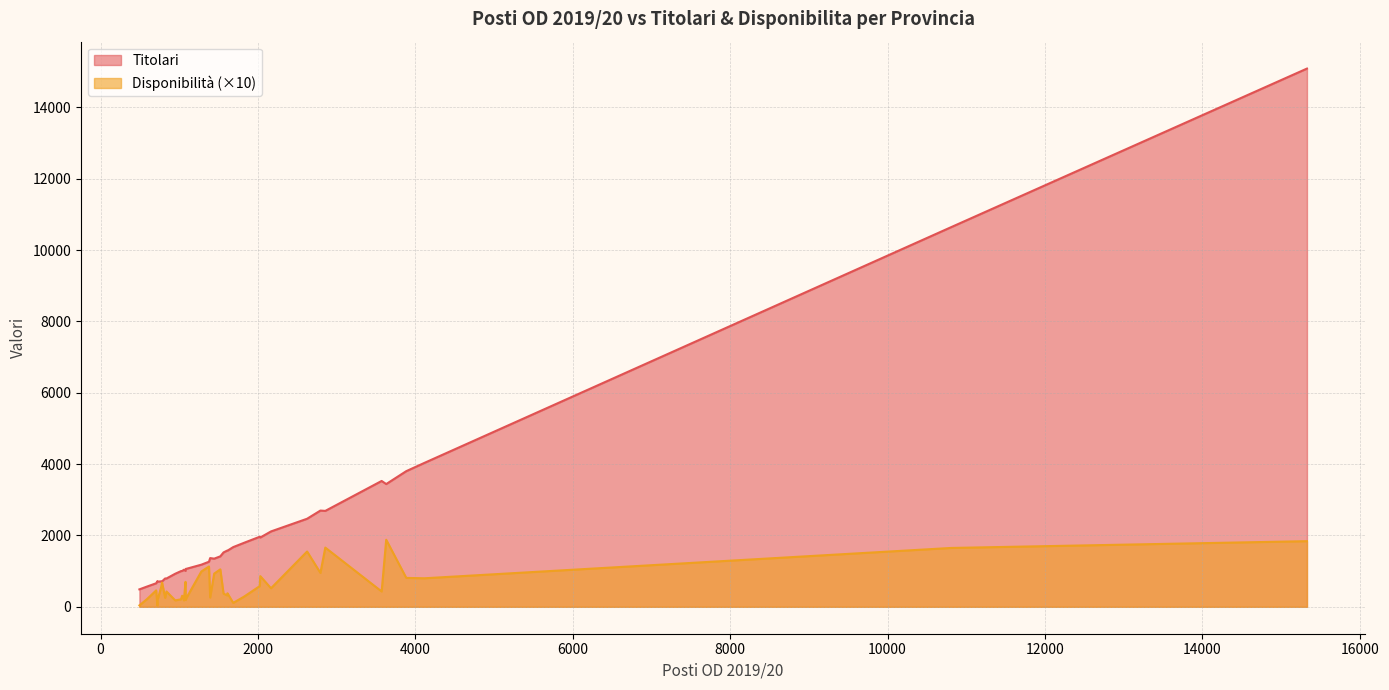

List the series in order of their peak value, lowest first.

Disponibilità (×10), Titolari